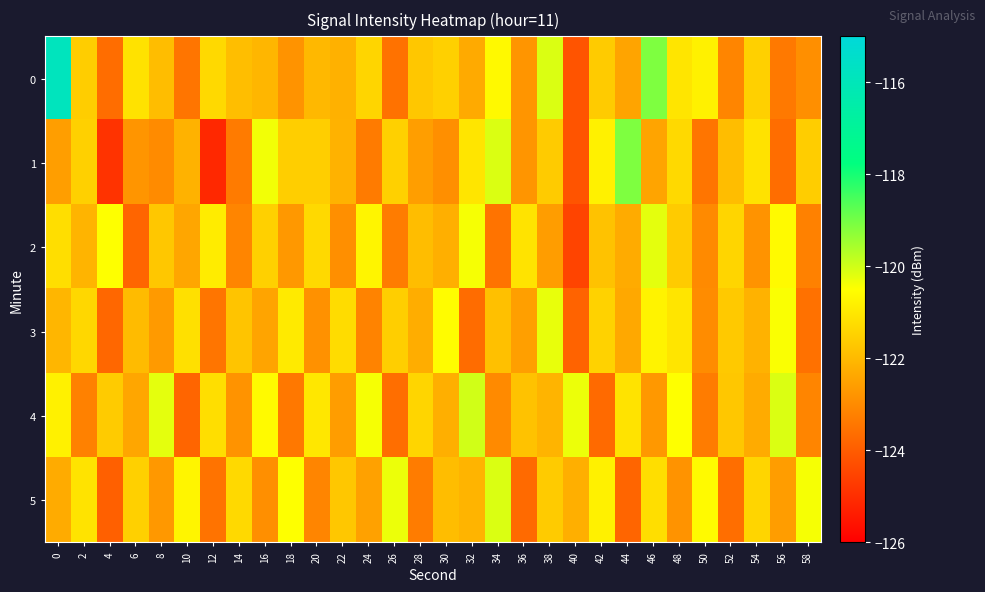

What is the minimum value shown in the chart?

-125.1